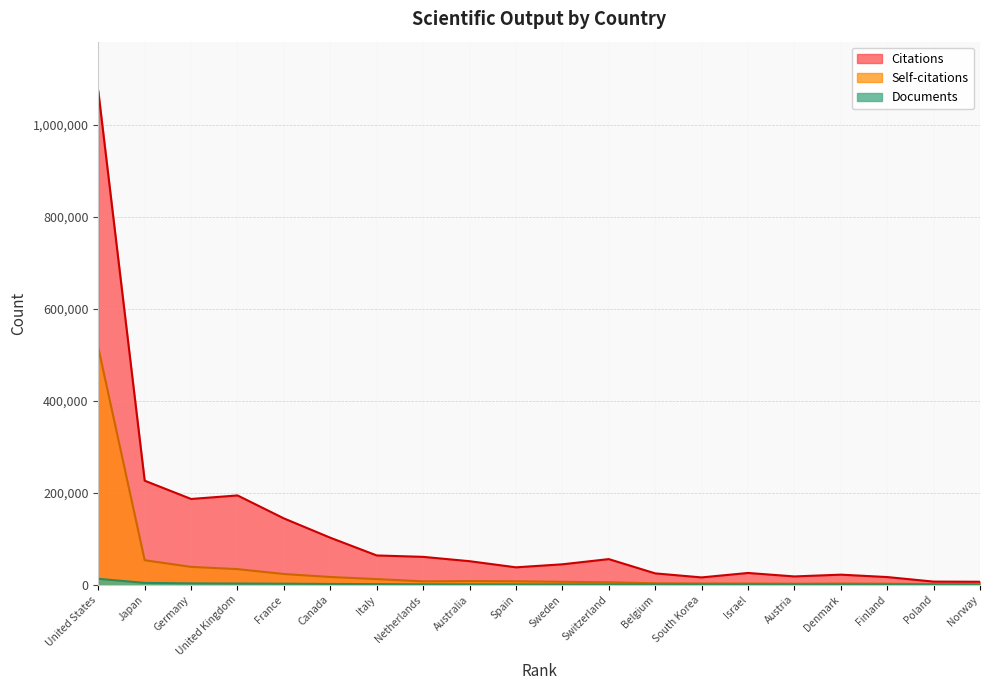

What is the difference between the highest and lowest values at Spain?

37029